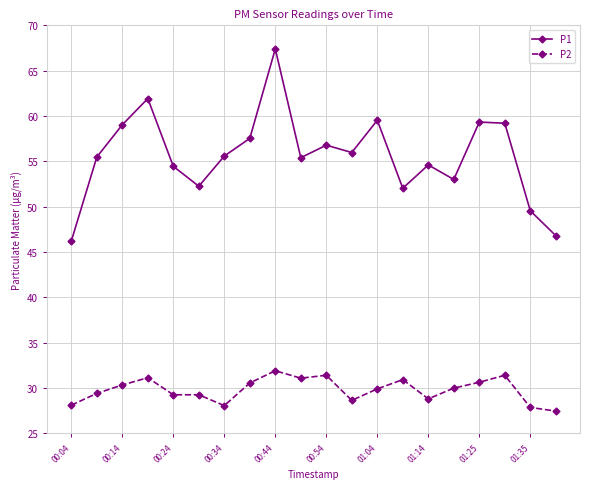

How many values in the P1 series exceed 55?

12